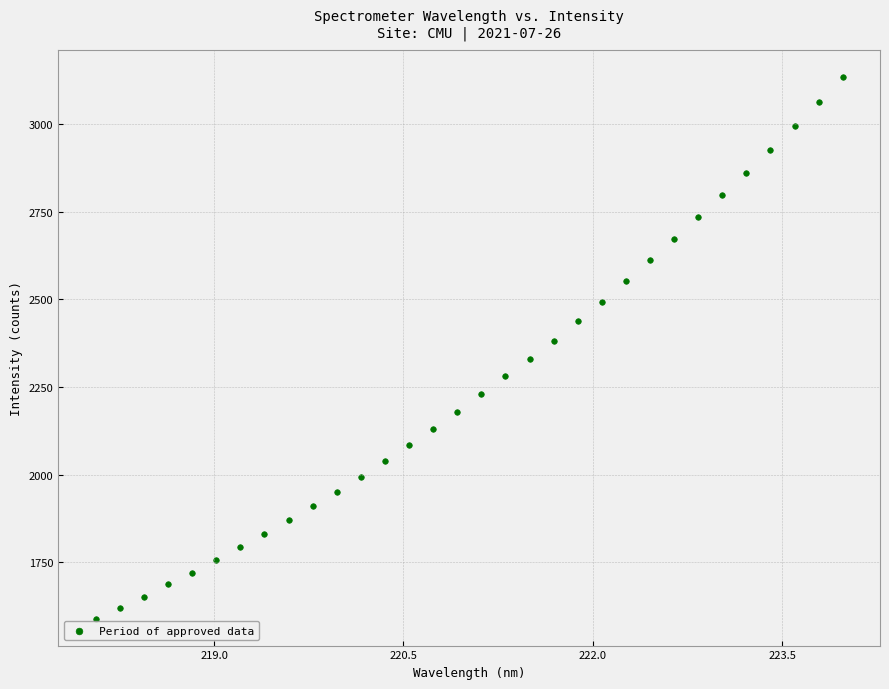

What is the range of Y values (max minus min)?

1543.3